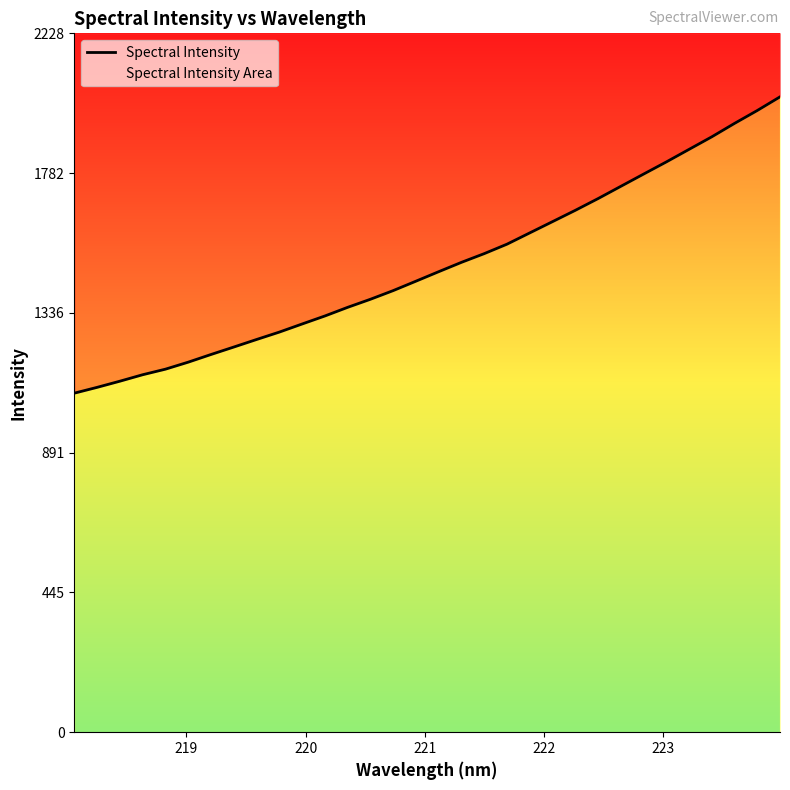

True or false: there are more than 1 points higher than both neighbors.

False